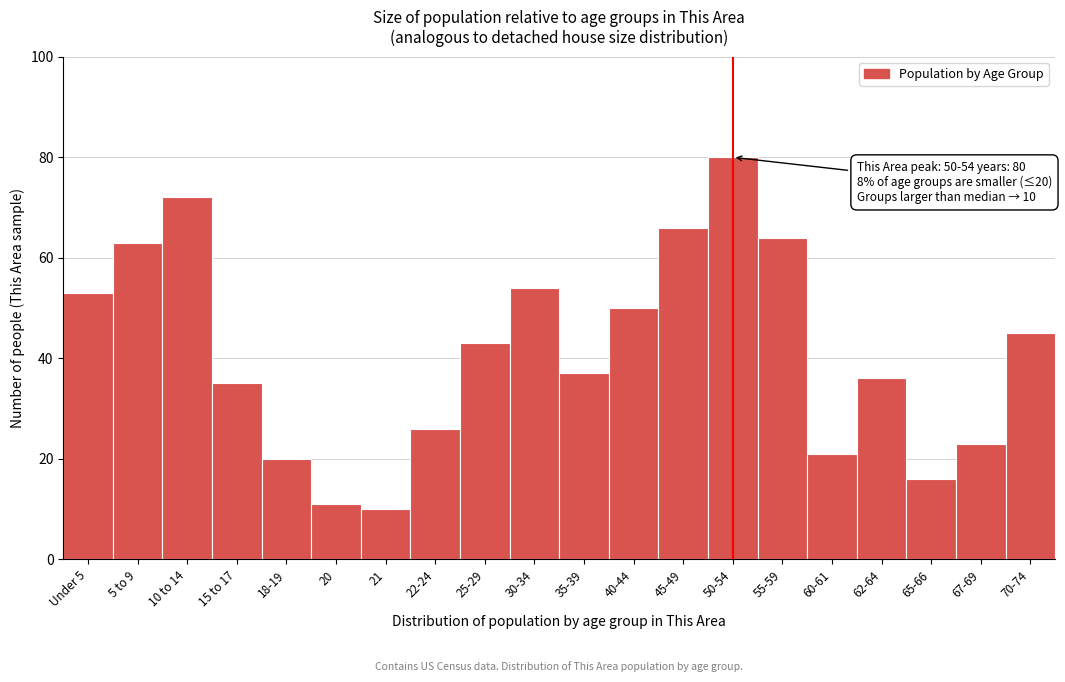

Reading left to right, transcribe all the data shown in this chart.

53	63	72	35	20	11	10	26	43	54	37	50	66	80	64	21	36	16	23	45